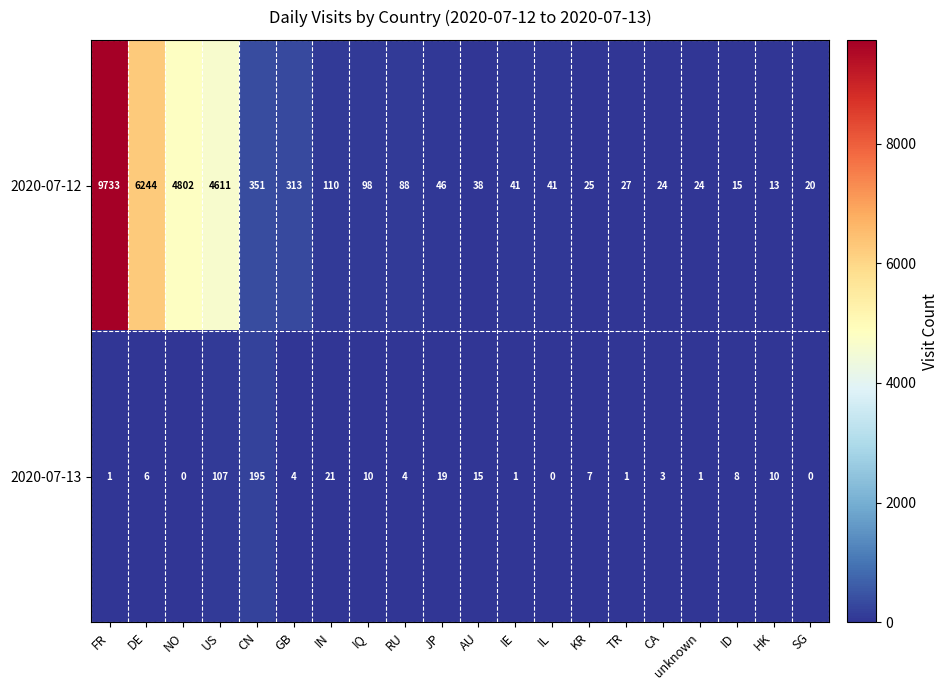

At how many categories does at least one series exceed 5805?

2